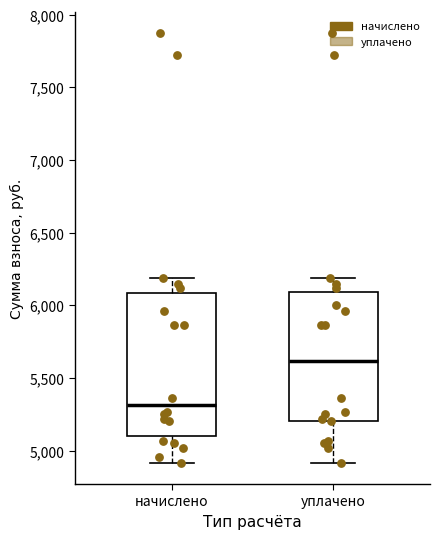

Reading left to right, read every box against the y-axis: the position of its median line, the range the box covers, and the ends of its whiskers. The values are not printed on the chart, so give them approximately, as read against the axis.

начислено: median 5300, box 5100 to 6100, whiskers 4900 to 6200
уплачено: median 5600, box 5200 to 6100, whiskers 4900 to 6200